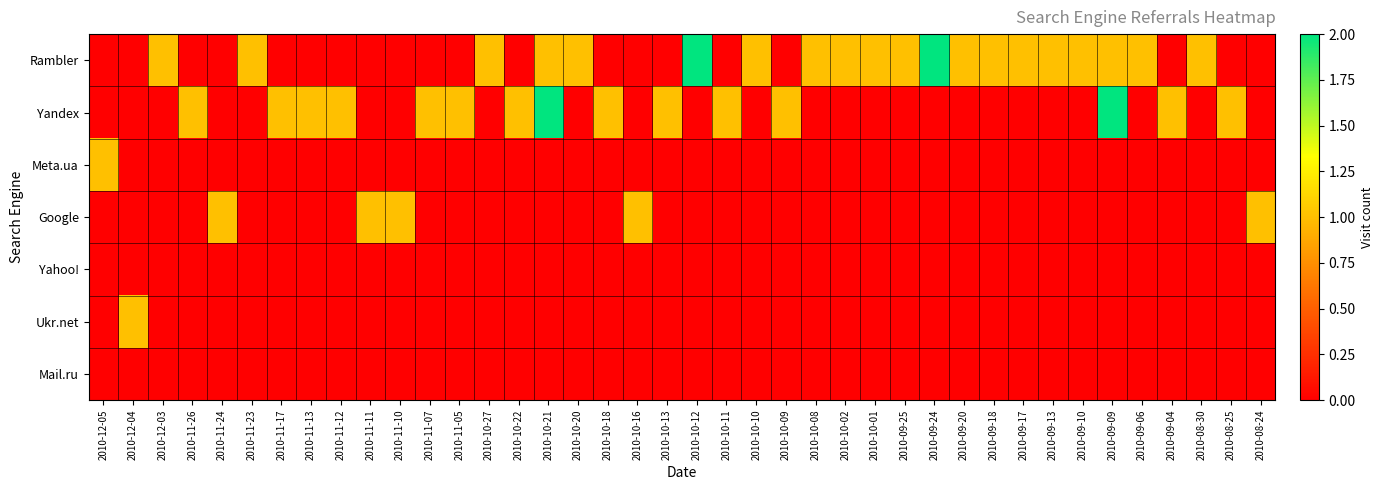

Reading left to right, what are all the values shown in this chart?

Rambler: 2010-12-05=0	2010-12-04=0	2010-12-03=1	2010-11-26=0	2010-11-24=0	2010-11-23=1	2010-11-17=0	2010-11-13=0	2010-11-12=0	2010-11-11=0	2010-11-10=0	2010-11-07=0	2010-11-05=0	2010-10-27=1	2010-10-22=0	2010-10-21=1	2010-10-20=1	2010-10-18=0	2010-10-16=0	2010-10-13=0	2010-10-12=2	2010-10-11=0	2010-10-10=1	2010-10-09=0	2010-10-08=1	2010-10-02=1	2010-10-01=1	2010-09-25=1	2010-09-24=2	2010-09-20=1	2010-09-18=1	2010-09-17=1	2010-09-13=1	2010-09-10=1	2010-09-09=1	2010-09-06=1	2010-09-04=0	2010-08-30=1	2010-08-25=0	2010-08-24=0
Yandex: 2010-12-05=0	2010-12-04=0	2010-12-03=0	2010-11-26=1	2010-11-24=0	2010-11-23=0	2010-11-17=1	2010-11-13=1	2010-11-12=1	2010-11-11=0	2010-11-10=0	2010-11-07=1	2010-11-05=1	2010-10-27=0	2010-10-22=1	2010-10-21=2	2010-10-20=0	2010-10-18=1	2010-10-16=0	2010-10-13=1	2010-10-12=0	2010-10-11=1	2010-10-10=0	2010-10-09=1	2010-10-08=0	2010-10-02=0	2010-10-01=0	2010-09-25=0	2010-09-24=0	2010-09-20=0	2010-09-18=0	2010-09-17=0	2010-09-13=0	2010-09-10=0	2010-09-09=2	2010-09-06=0	2010-09-04=1	2010-08-30=0	2010-08-25=1	2010-08-24=0
Meta.ua: 2010-12-05=1	2010-12-04=0	2010-12-03=0	2010-11-26=0	2010-11-24=0	2010-11-23=0	2010-11-17=0	2010-11-13=0	2010-11-12=0	2010-11-11=0	2010-11-10=0	2010-11-07=0	2010-11-05=0	2010-10-27=0	2010-10-22=0	2010-10-21=0	2010-10-20=0	2010-10-18=0	2010-10-16=0	2010-10-13=0	2010-10-12=0	2010-10-11=0	2010-10-10=0	2010-10-09=0	2010-10-08=0	2010-10-02=0	2010-10-01=0	2010-09-25=0	2010-09-24=0	2010-09-20=0	2010-09-18=0	2010-09-17=0	2010-09-13=0	2010-09-10=0	2010-09-09=0	2010-09-06=0	2010-09-04=0	2010-08-30=0	2010-08-25=0	2010-08-24=0
Google: 2010-12-05=0	2010-12-04=0	2010-12-03=0	2010-11-26=0	2010-11-24=1	2010-11-23=0	2010-11-17=0	2010-11-13=0	2010-11-12=0	2010-11-11=1	2010-11-10=1	2010-11-07=0	2010-11-05=0	2010-10-27=0	2010-10-22=0	2010-10-21=0	2010-10-20=0	2010-10-18=0	2010-10-16=1	2010-10-13=0	2010-10-12=0	2010-10-11=0	2010-10-10=0	2010-10-09=0	2010-10-08=0	2010-10-02=0	2010-10-01=0	2010-09-25=0	2010-09-24=0	2010-09-20=0	2010-09-18=0	2010-09-17=0	2010-09-13=0	2010-09-10=0	2010-09-09=0	2010-09-06=0	2010-09-04=0	2010-08-30=0	2010-08-25=0	2010-08-24=1
Yahoo!: 2010-12-05=0	2010-12-04=0	2010-12-03=0	2010-11-26=0	2010-11-24=0	2010-11-23=0	2010-11-17=0	2010-11-13=0	2010-11-12=0	2010-11-11=0	2010-11-10=0	2010-11-07=0	2010-11-05=0	2010-10-27=0	2010-10-22=0	2010-10-21=0	2010-10-20=0	2010-10-18=0	2010-10-16=0	2010-10-13=0	2010-10-12=0	2010-10-11=0	2010-10-10=0	2010-10-09=0	2010-10-08=0	2010-10-02=0	2010-10-01=0	2010-09-25=0	2010-09-24=0	2010-09-20=0	2010-09-18=0	2010-09-17=0	2010-09-13=0	2010-09-10=0	2010-09-09=0	2010-09-06=0	2010-09-04=0	2010-08-30=0	2010-08-25=0	2010-08-24=0
Ukr.net: 2010-12-05=0	2010-12-04=1	2010-12-03=0	2010-11-26=0	2010-11-24=0	2010-11-23=0	2010-11-17=0	2010-11-13=0	2010-11-12=0	2010-11-11=0	2010-11-10=0	2010-11-07=0	2010-11-05=0	2010-10-27=0	2010-10-22=0	2010-10-21=0	2010-10-20=0	2010-10-18=0	2010-10-16=0	2010-10-13=0	2010-10-12=0	2010-10-11=0	2010-10-10=0	2010-10-09=0	2010-10-08=0	2010-10-02=0	2010-10-01=0	2010-09-25=0	2010-09-24=0	2010-09-20=0	2010-09-18=0	2010-09-17=0	2010-09-13=0	2010-09-10=0	2010-09-09=0	2010-09-06=0	2010-09-04=0	2010-08-30=0	2010-08-25=0	2010-08-24=0
Mail.ru: 2010-12-05=0	2010-12-04=0	2010-12-03=0	2010-11-26=0	2010-11-24=0	2010-11-23=0	2010-11-17=0	2010-11-13=0	2010-11-12=0	2010-11-11=0	2010-11-10=0	2010-11-07=0	2010-11-05=0	2010-10-27=0	2010-10-22=0	2010-10-21=0	2010-10-20=0	2010-10-18=0	2010-10-16=0	2010-10-13=0	2010-10-12=0	2010-10-11=0	2010-10-10=0	2010-10-09=0	2010-10-08=0	2010-10-02=0	2010-10-01=0	2010-09-25=0	2010-09-24=0	2010-09-20=0	2010-09-18=0	2010-09-17=0	2010-09-13=0	2010-09-10=0	2010-09-09=0	2010-09-06=0	2010-09-04=0	2010-08-30=0	2010-08-25=0	2010-08-24=0